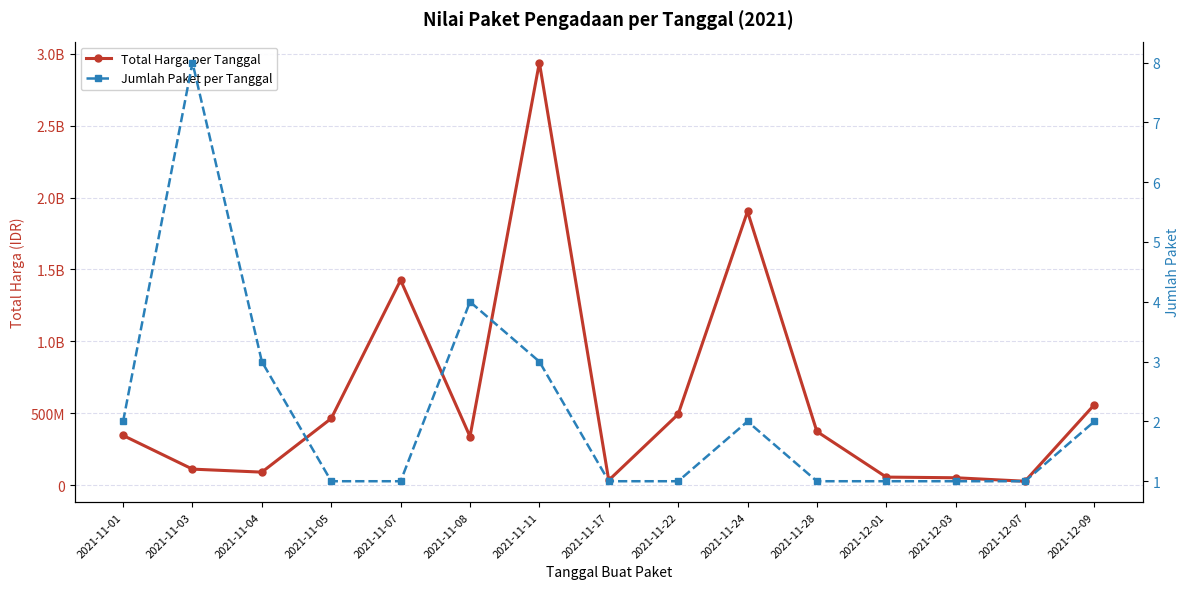

At which category does Jumlah Paket per Tanggal reach its first local peak?

2021-11-03